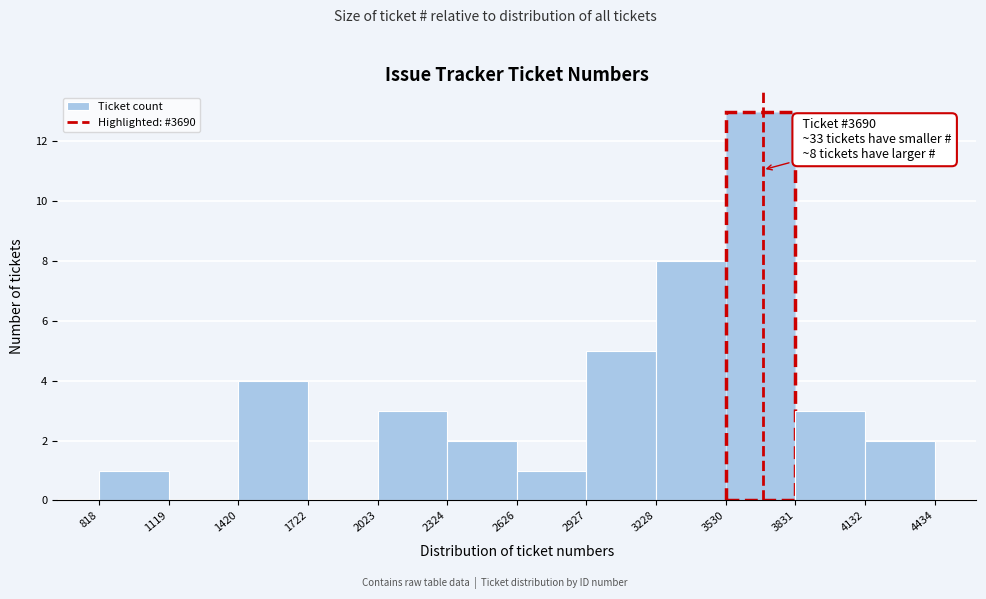

Over which range of the x-axis is the bar tallest?

3530 to 3831